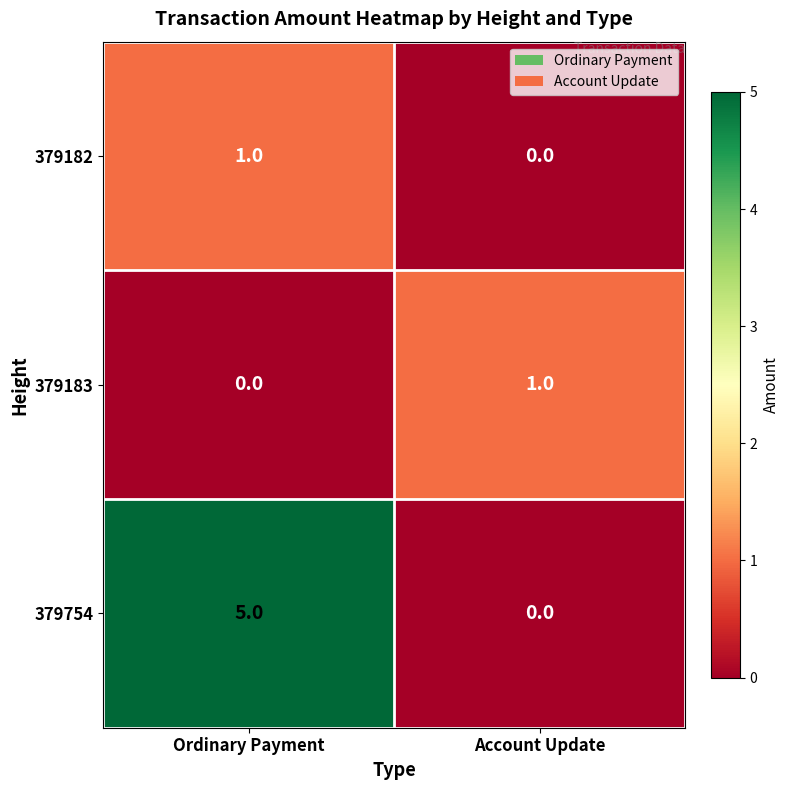

What is the sum of all 379754 values?

5